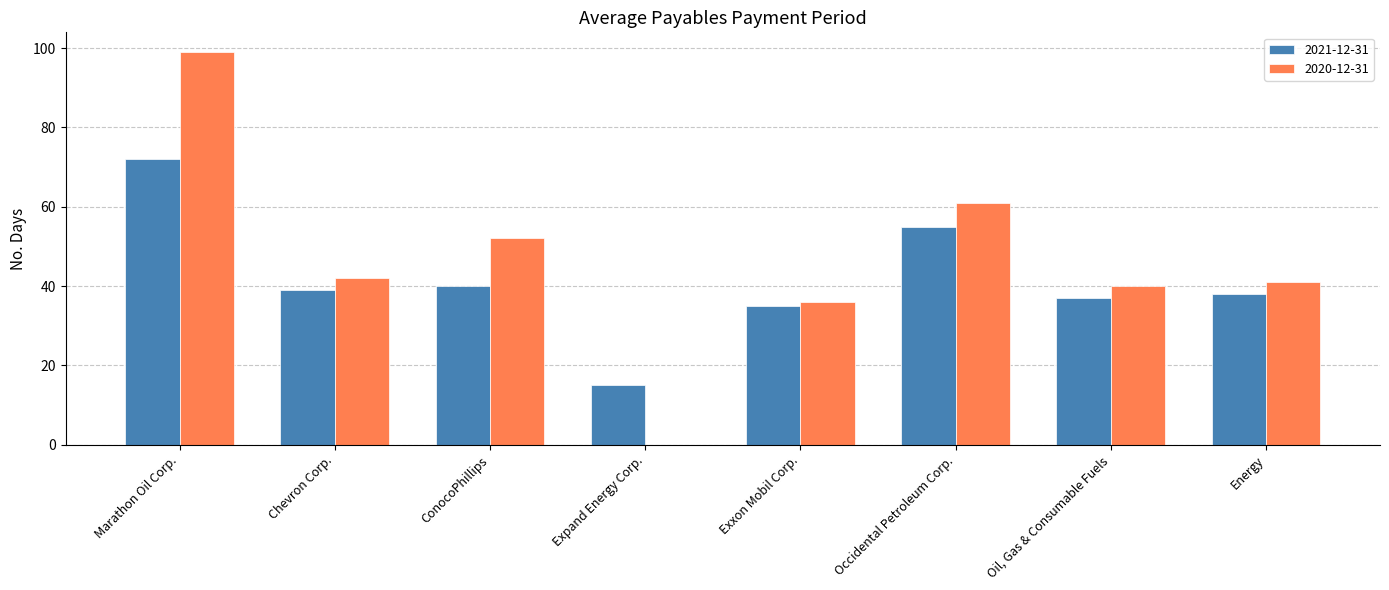

Where is 2020-12-31 nearest to the value 49?

ConocoPhillips